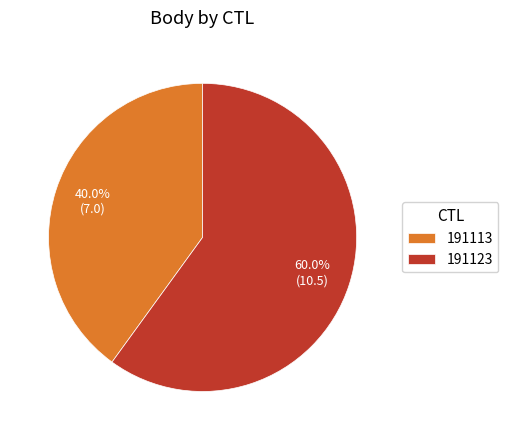

Is the sum of 191113 and 191123 greater than half?

Yes